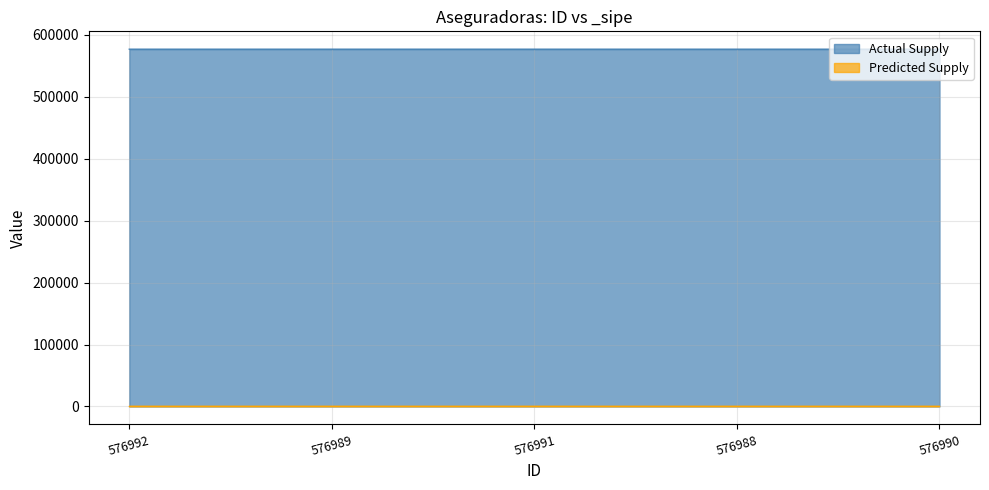

What is the change in value from 576991 to 576990?

-1